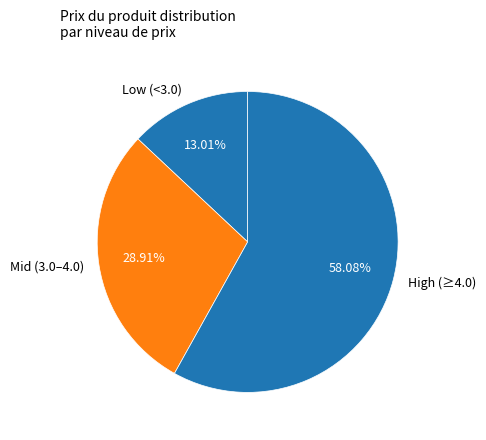

Rank the categories by value from lowest to highest.

Low (<3.0), Mid (3.0–4.0), High (≥4.0)